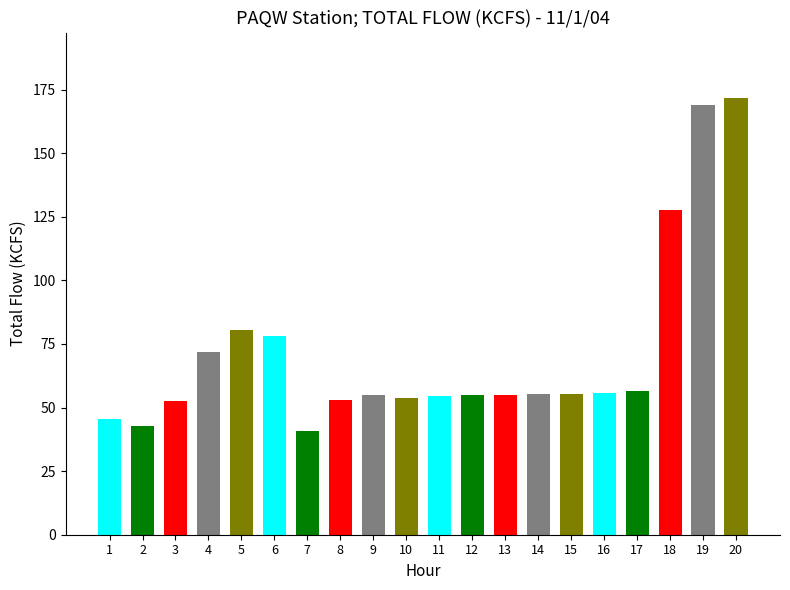

What is the value of the 8th bar from the left?

53.0